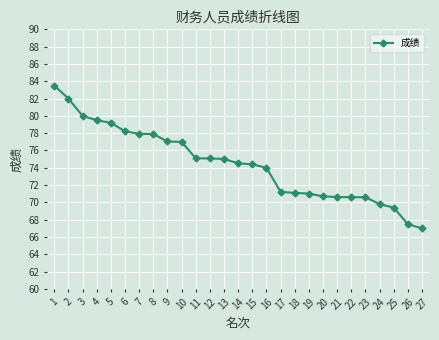

What is the sum of all values?

2009.9